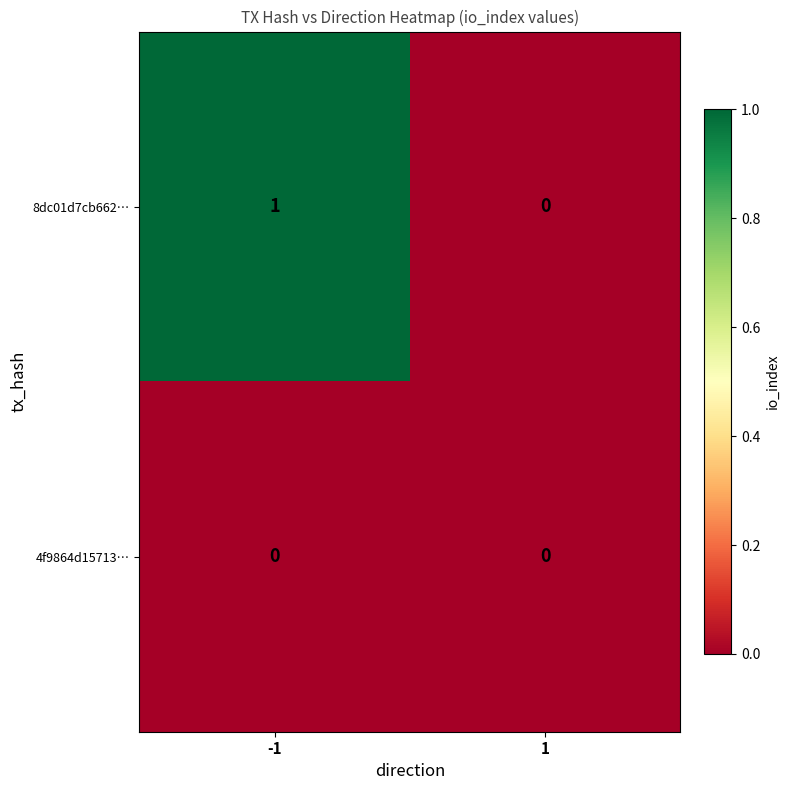

Which series changed the most between -1 and 1?

8dc01d7cb662…